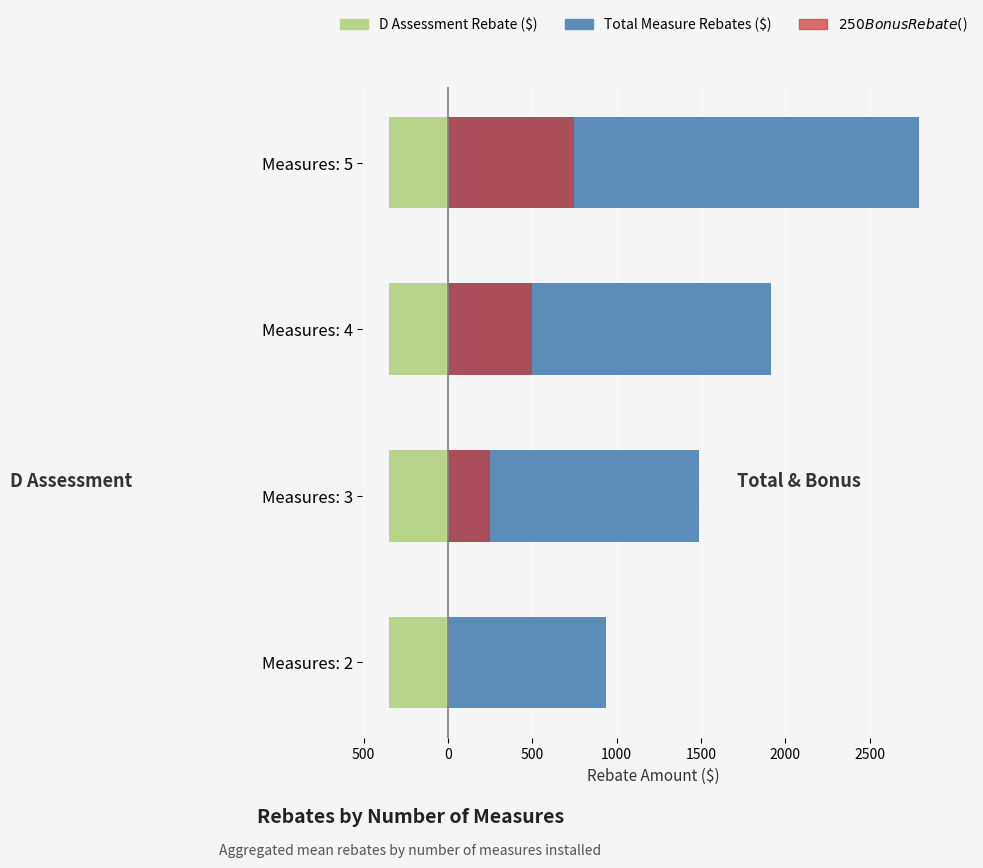

Which has a higher value, 500 or 0?

500